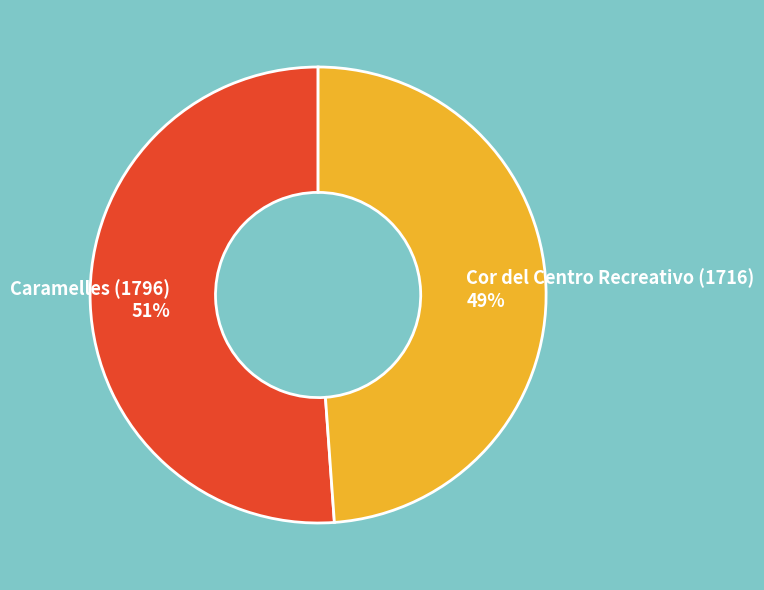

Is it true that Cor del Centro Recreativo (1716) is 55% of the pie?

False